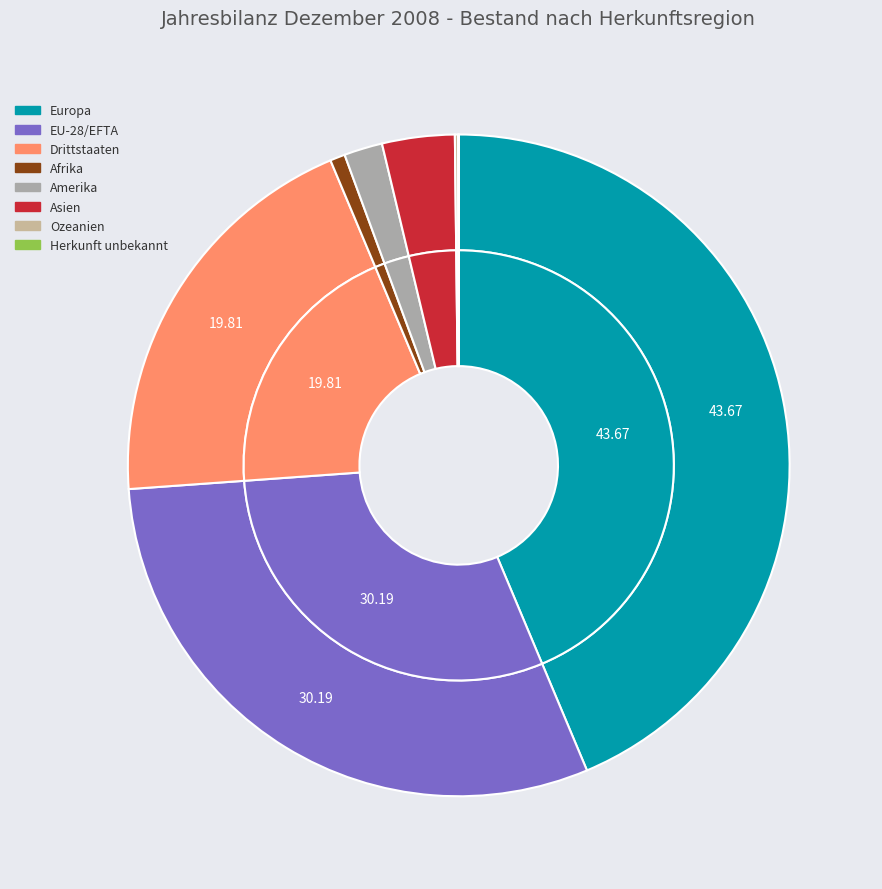

To the nearest percent, what is the difference between the largest and smallest slice percentages?

44%